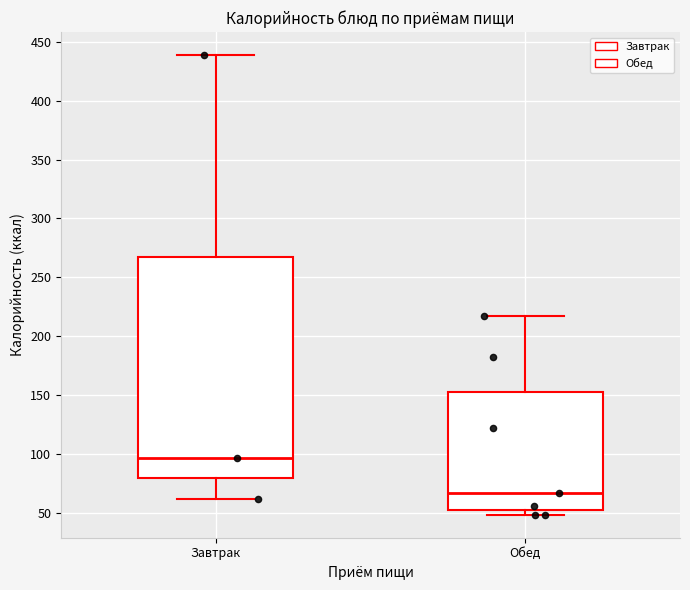

Which box's median line is the highest?

Завтрак